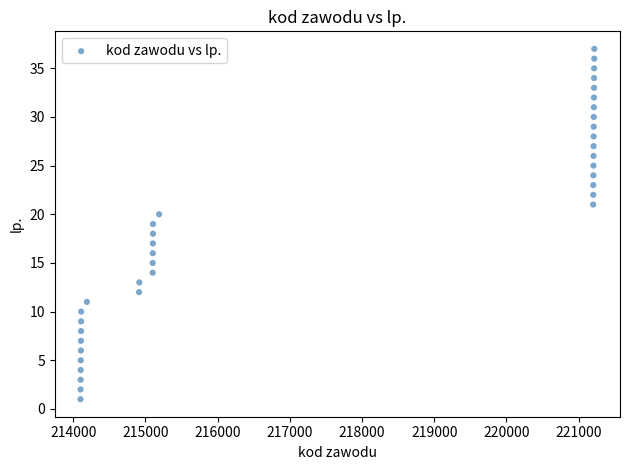

What is the range of Y values (max minus min)?

36